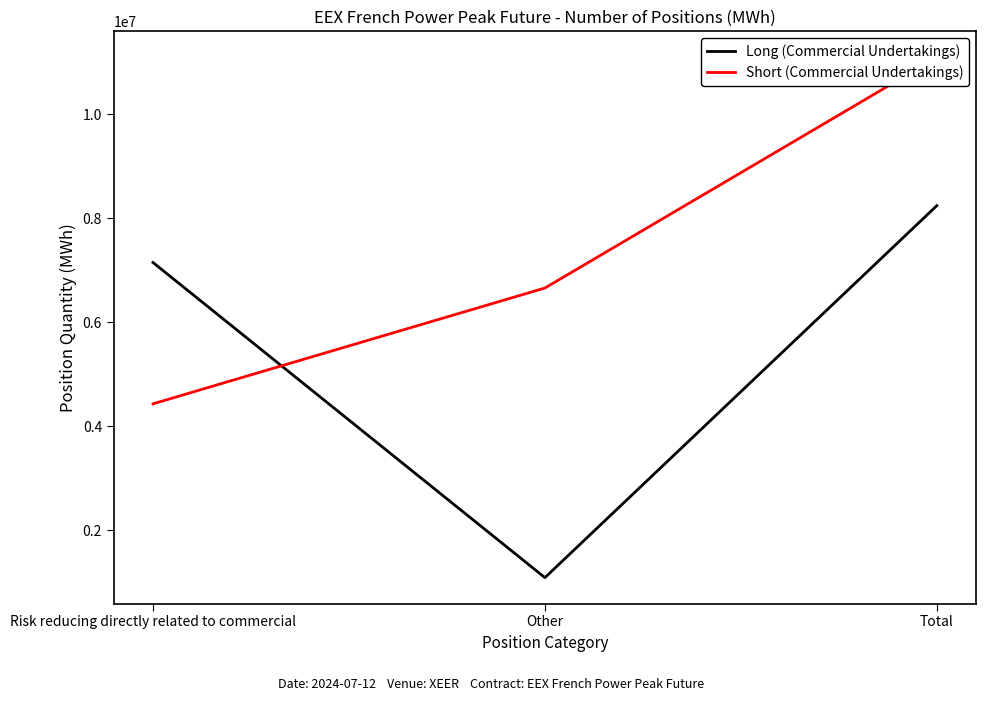

What is the maximum value for Long (Commercial Undertakings)?

8246556